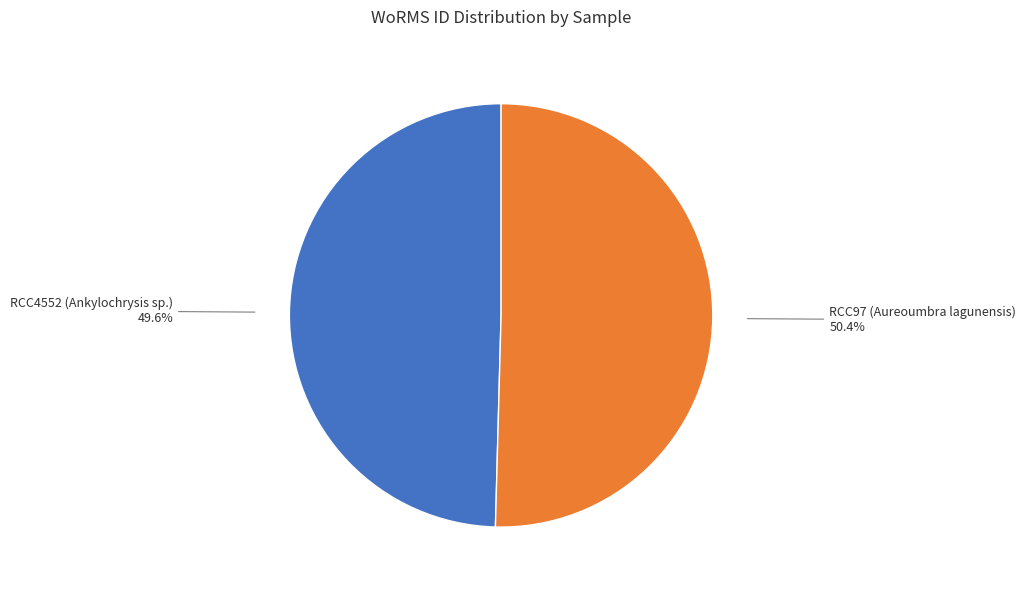

What percentage is the RCC97 (Aureoumbra lagunensis) slice, to the nearest percent?

50%